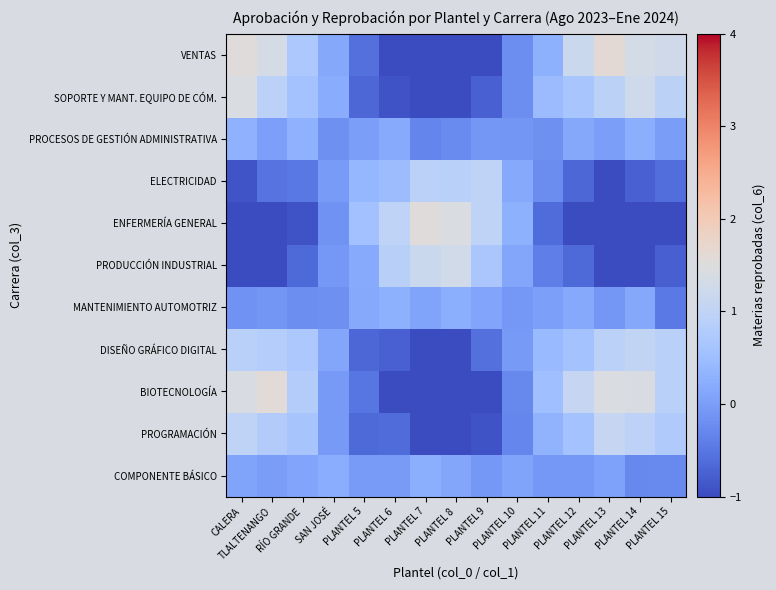

What is the spread (max minus min) of values at PLANTEL 7?

3.0